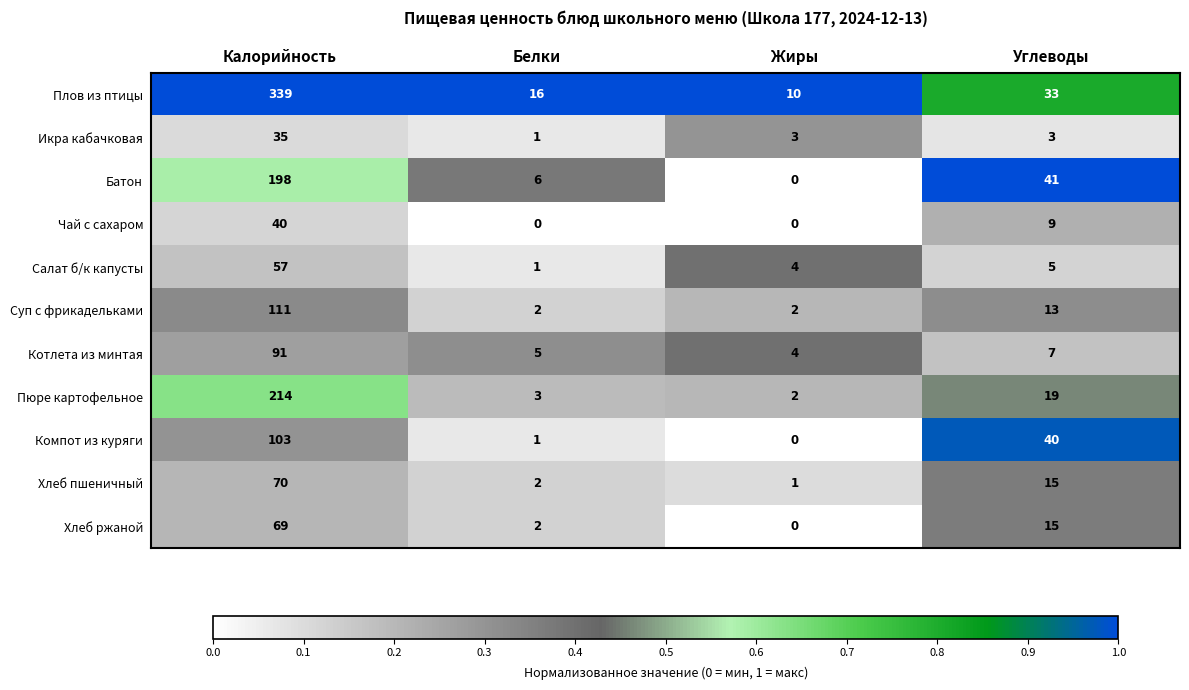

Where is Чай с сахаром nearest to the value 20?

Углеводы